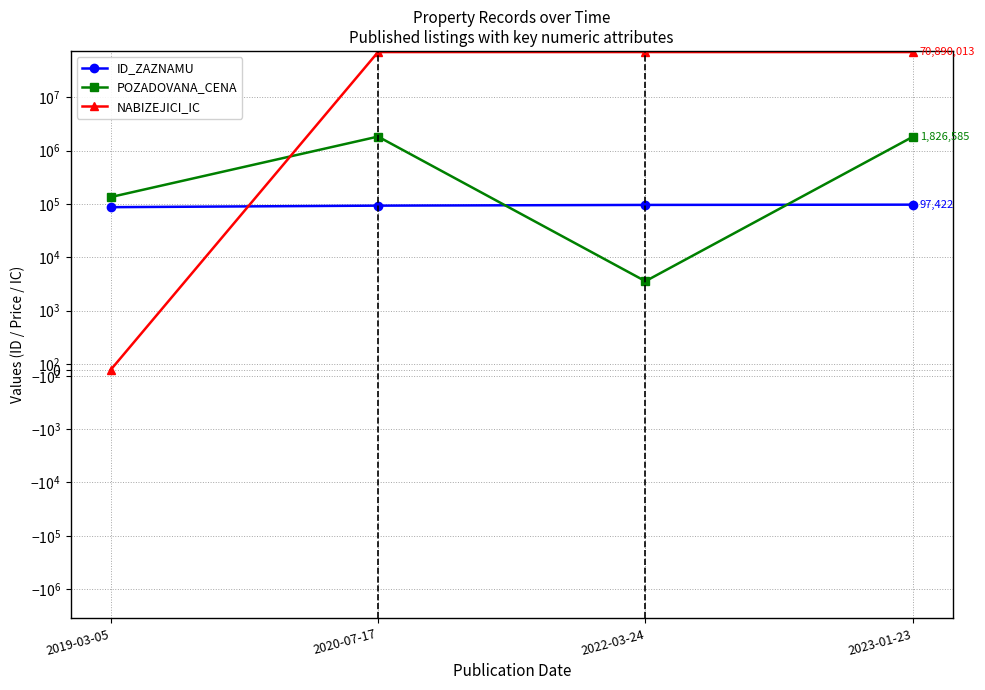

The NABIZEJICI_IC series shows 0.0 at 2019-03-05. True or false?

True